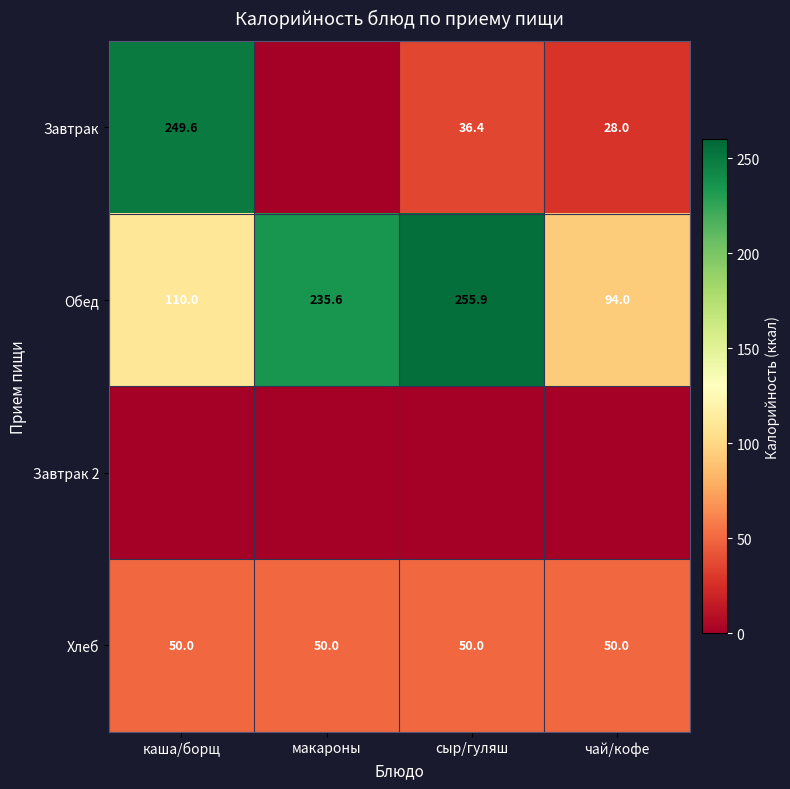

What is the sum of the Хлеб values at чай/кофе and каша/борщ?

100.0